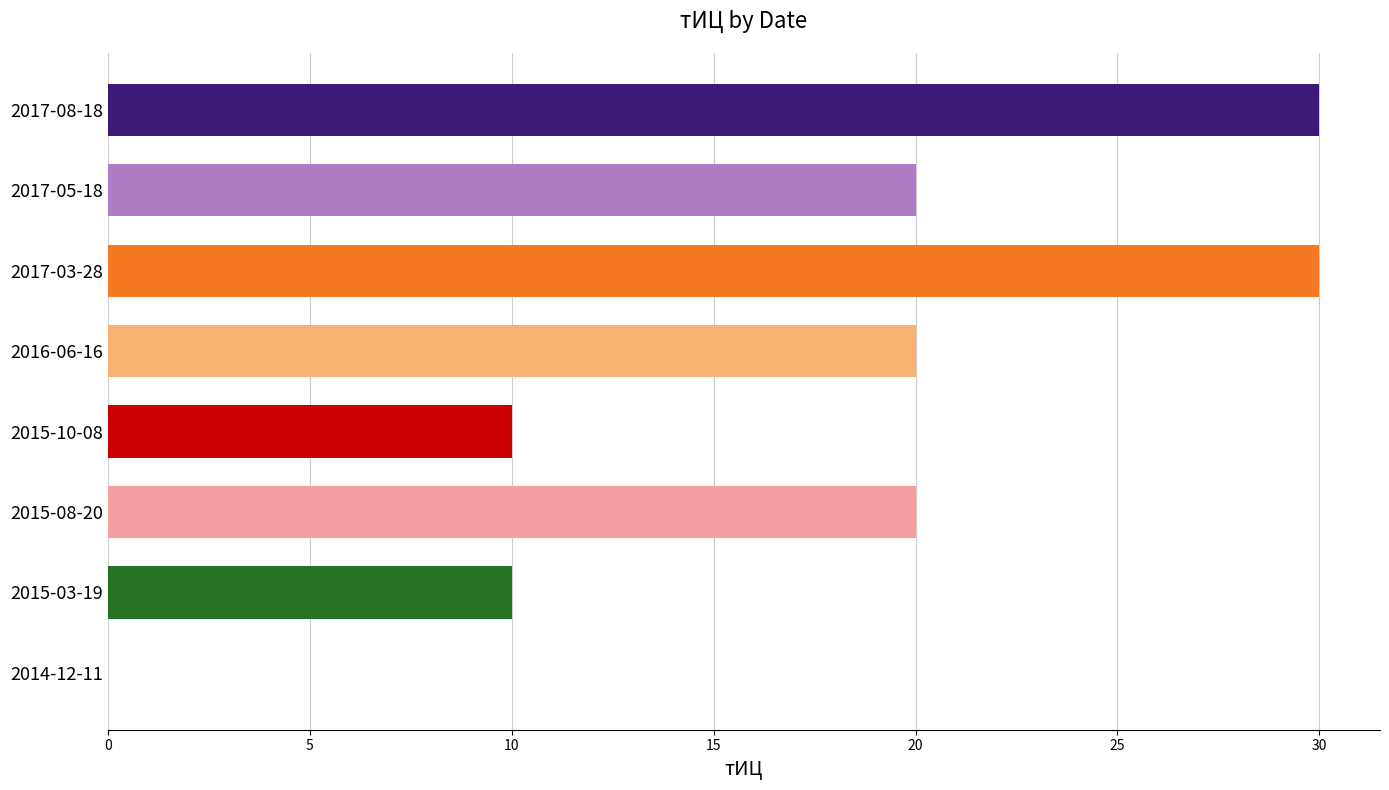

What is the change in value from 2017-08-18 to 2015-10-08?

-20